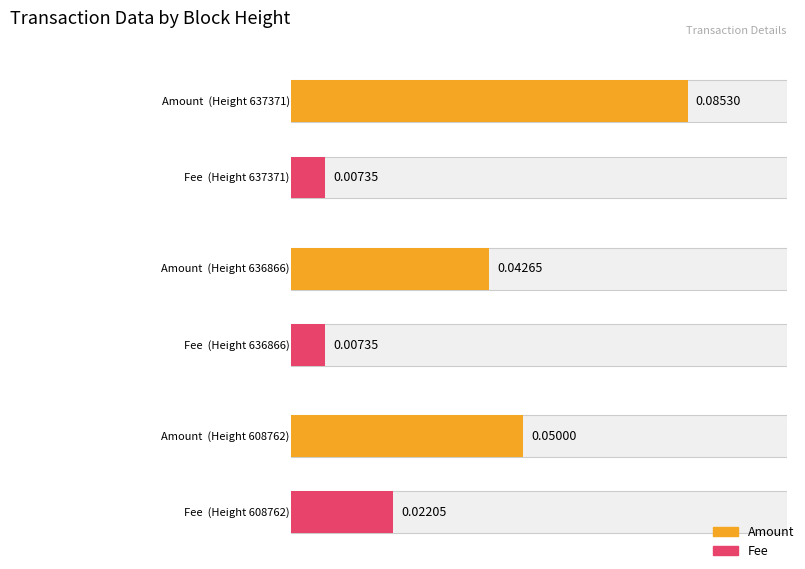

How many data points does each series have?

3